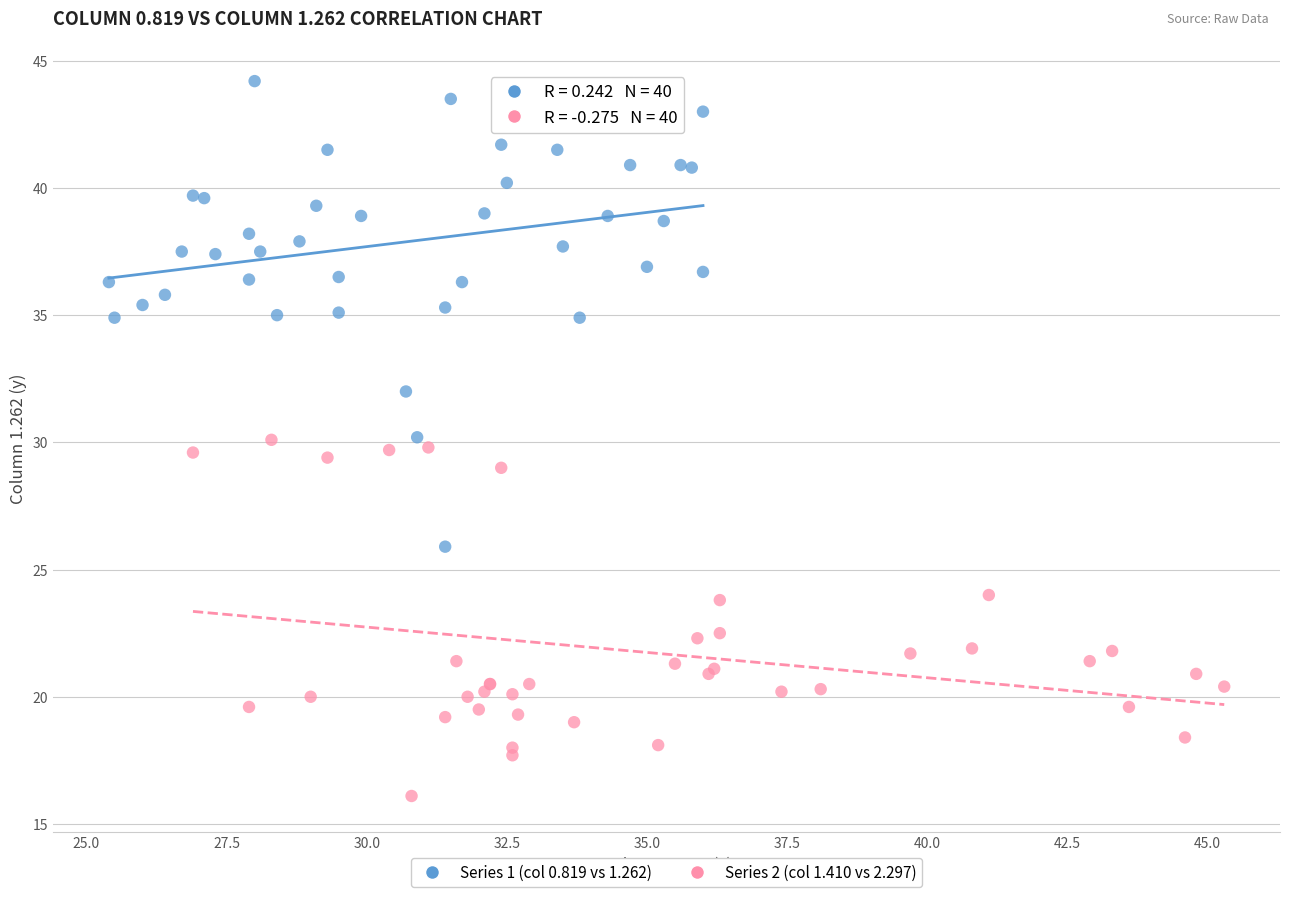

Which series contains the highest Y value?

Series 1 (col 0.819 vs 1.262)